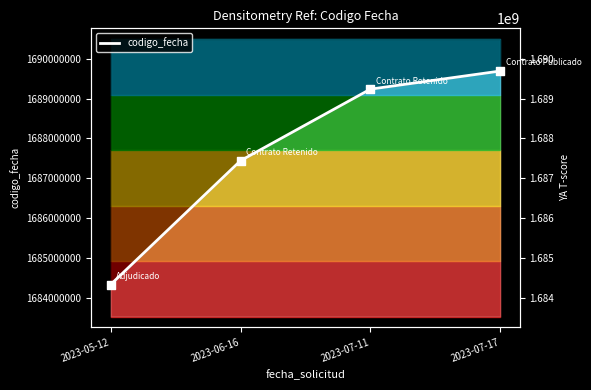

What is the change in value from 2023-06-16 to 2023-07-17?

+2250251